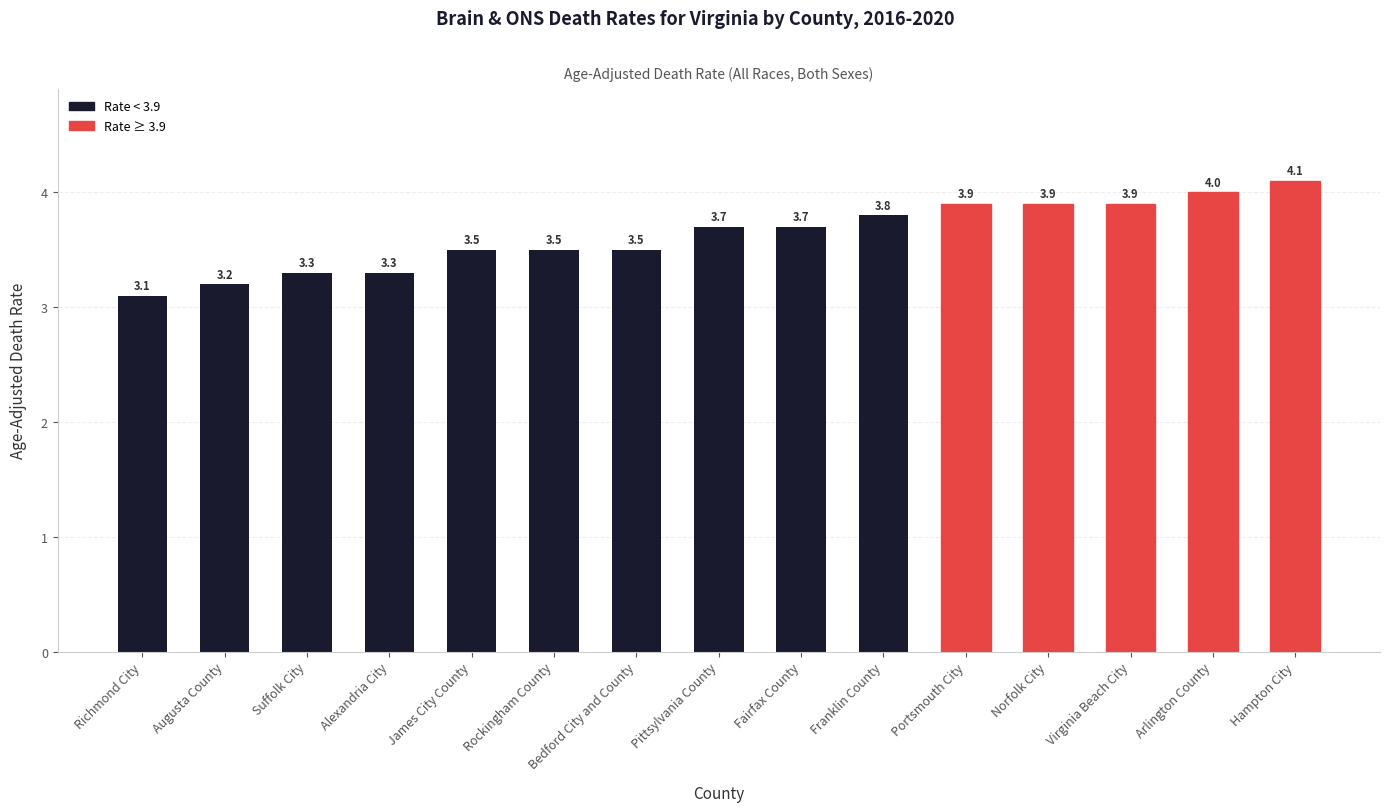

What is the sum of all values?

54.4